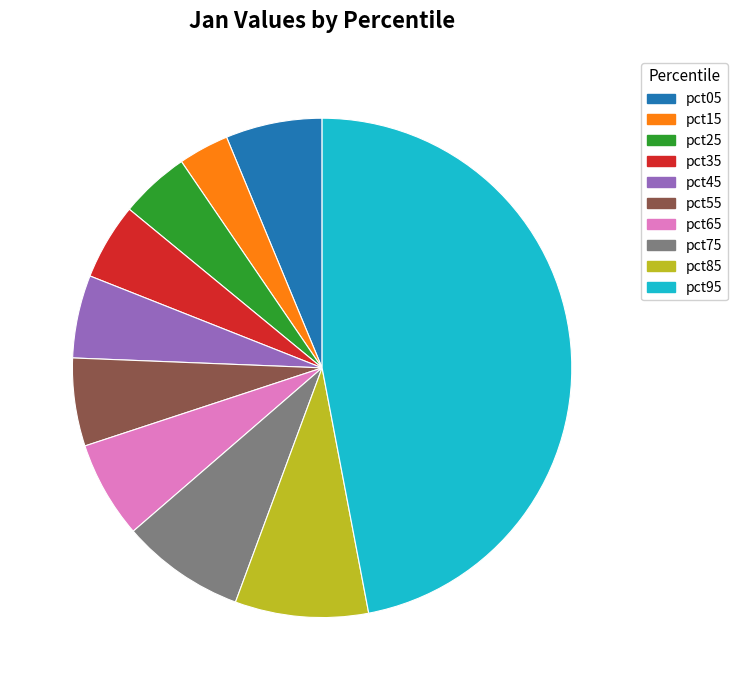

Do pct65 and pct15 together represent more than half of the pie?

No